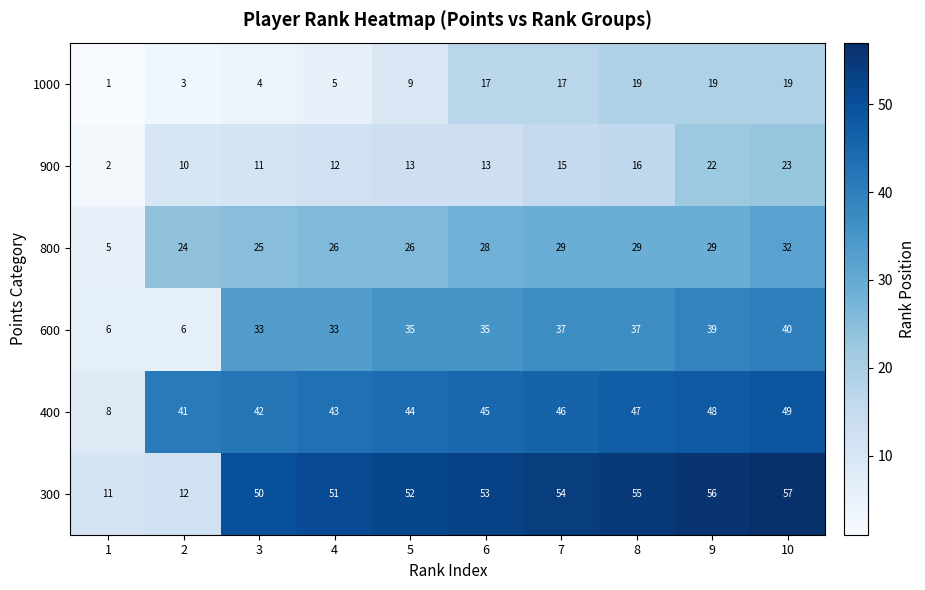

What value does the 800 series have at 5?

26